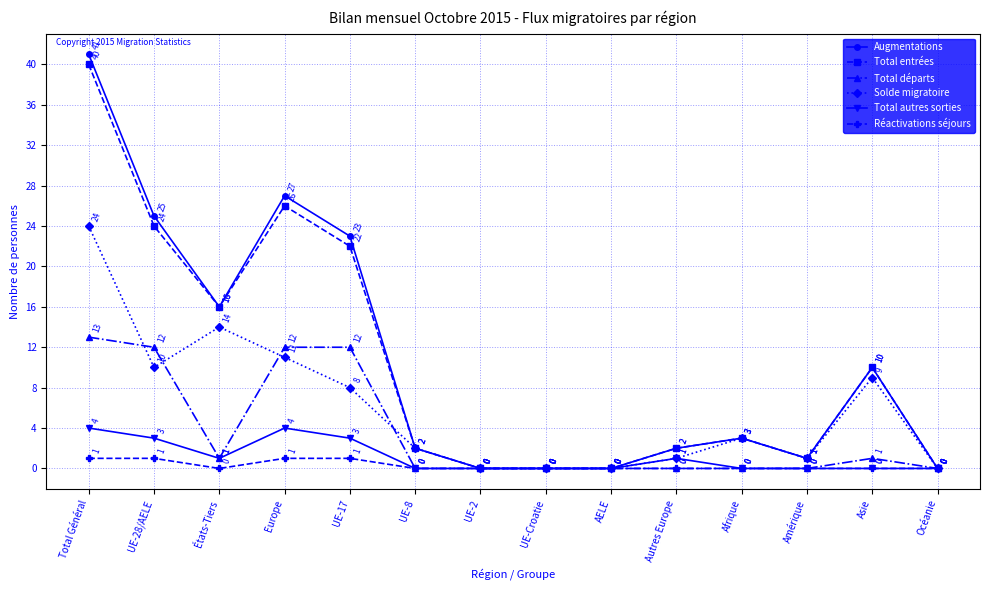

How many data points in Réactivations séjours are above 0?

4